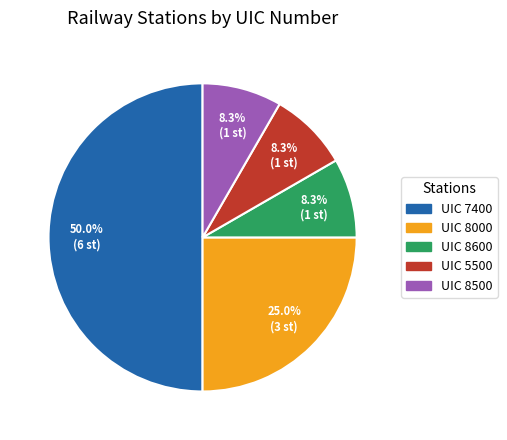

How many segments does this pie chart have?

5